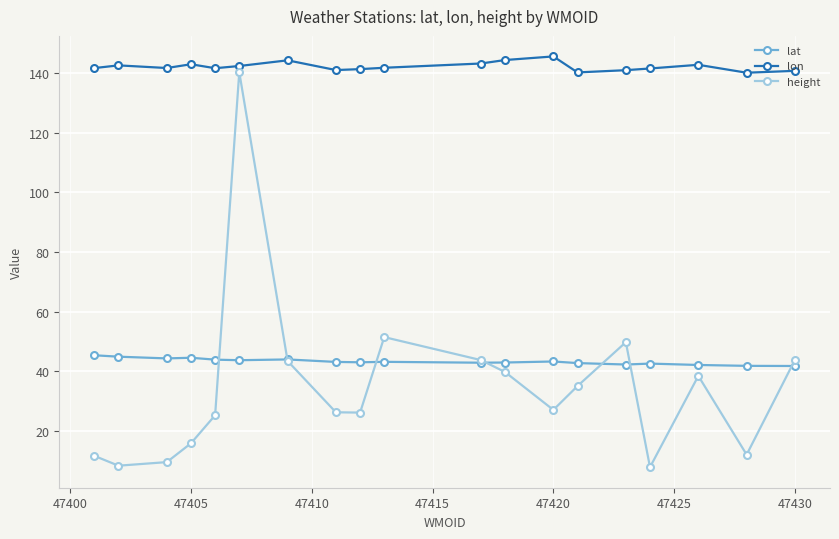

What is the value of the lat point at the 4th from the left?

44.6